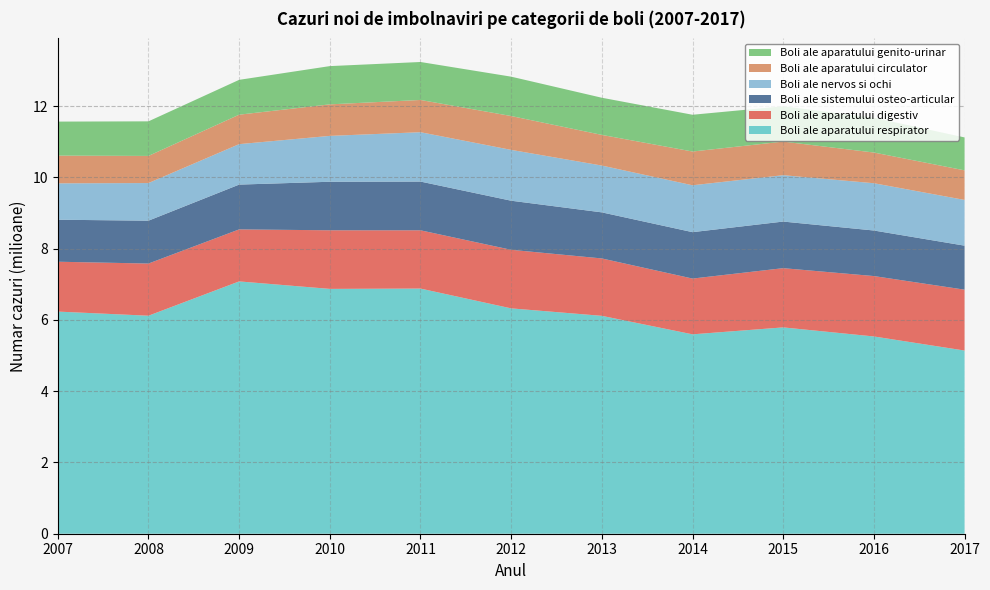

Reading right to left, list all the values displayed in this chart.

Boli ale aparatului respirator: 5140550	5535843	5790105	5595562	6114508	6324157	6879799	6870819	7080652	6117987	6233709
Boli ale aparatului digestiv: 1708186	1694876	1662237	1564882	1610523	1643380	1635084	1644353	1459567	1463919	1399424
Boli ale sistemului osteo-articular: 1235137	1278468	1307914	1302469	1293276	1377755	1367563	1361864	1257224	1203218	1178470
Boli ale nervos si ochi: 1283329	1326752	1301288	1315479	1313282	1426395	1385220	1287504	1135385	1055466	1021185
Boli ale aparatului circulator: 830202	861540	942760	947557	860525	950133	904882	884666	826705	761473	777921
Boli ale aparatului genito-urinar: 923857	976746	991777	1031427	1042669	1104547	1065589	1073476	977652	970484	954731